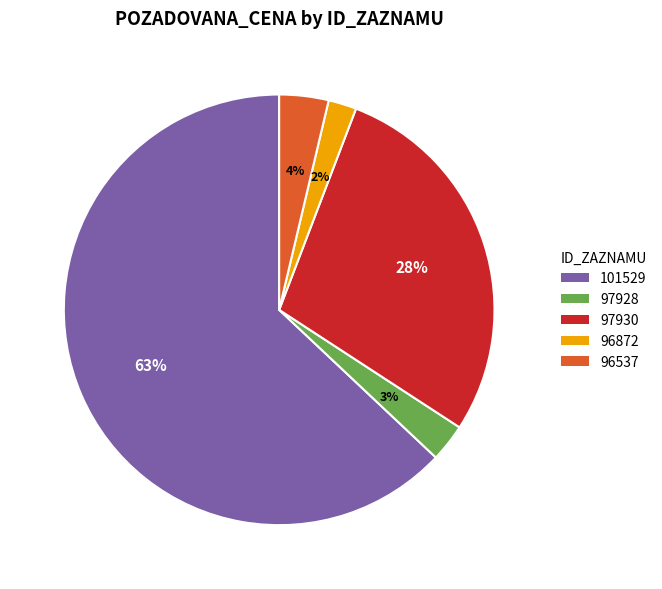

Which category accounts for the majority?

101529